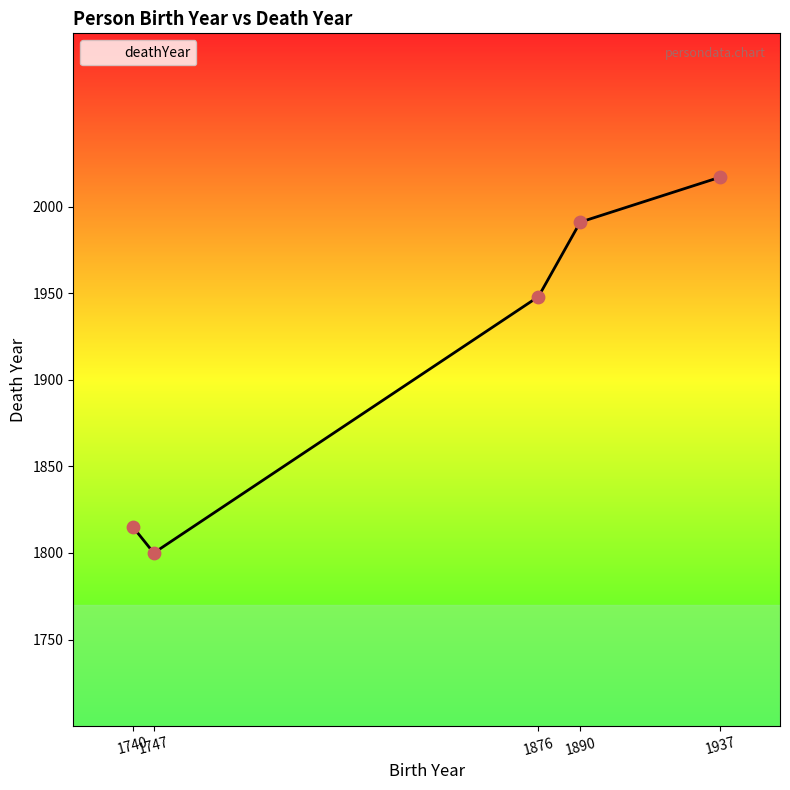

What is the change in value from 1740 to 1747?

-15